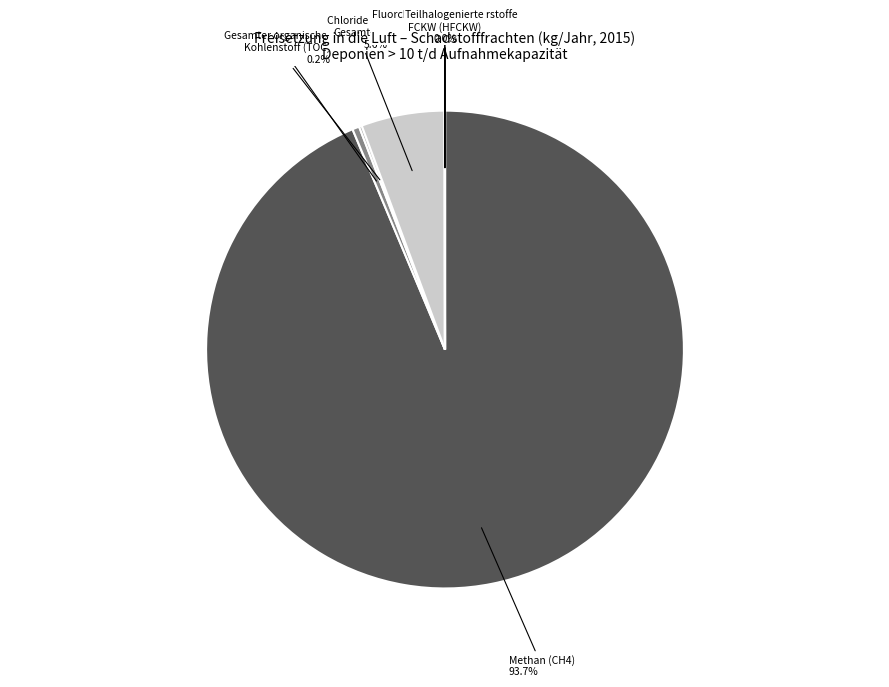

Which slice represents more than half of the pie?

Methan (CH4)